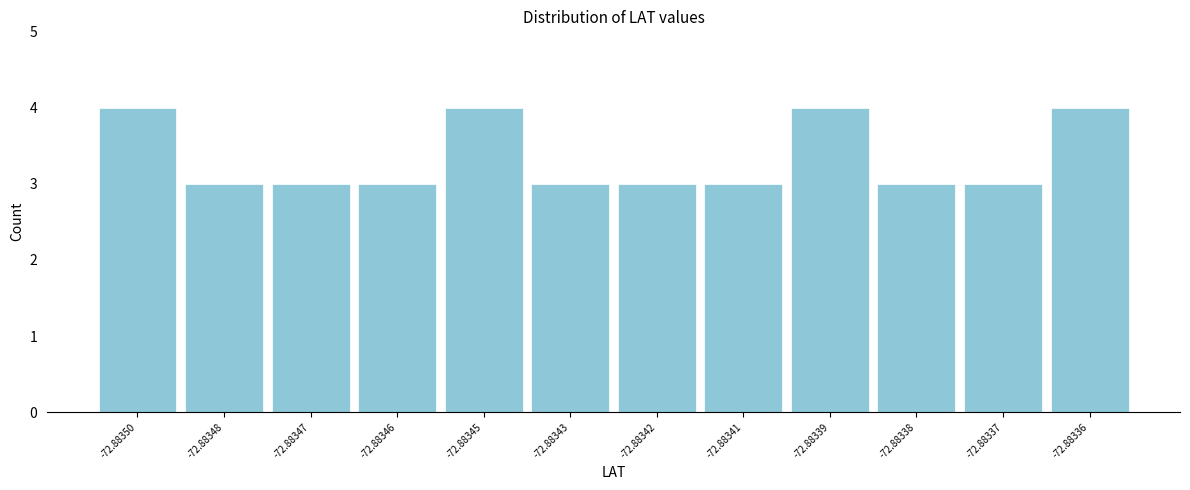

Reading right to left, transcribe all the data shown in this chart.

4	3	3	4	3	3	3	4	3	3	3	4